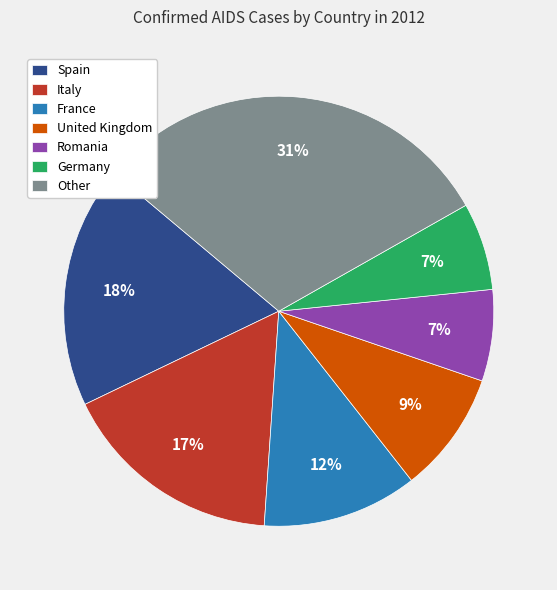

Is there a majority slice in this chart?

No